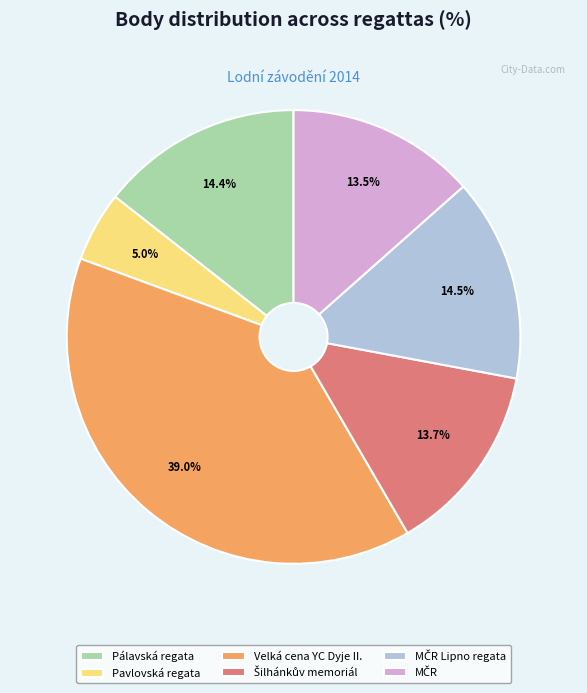

Between Pavlovská regata and Pálavská regata, which is larger?

Pálavská regata